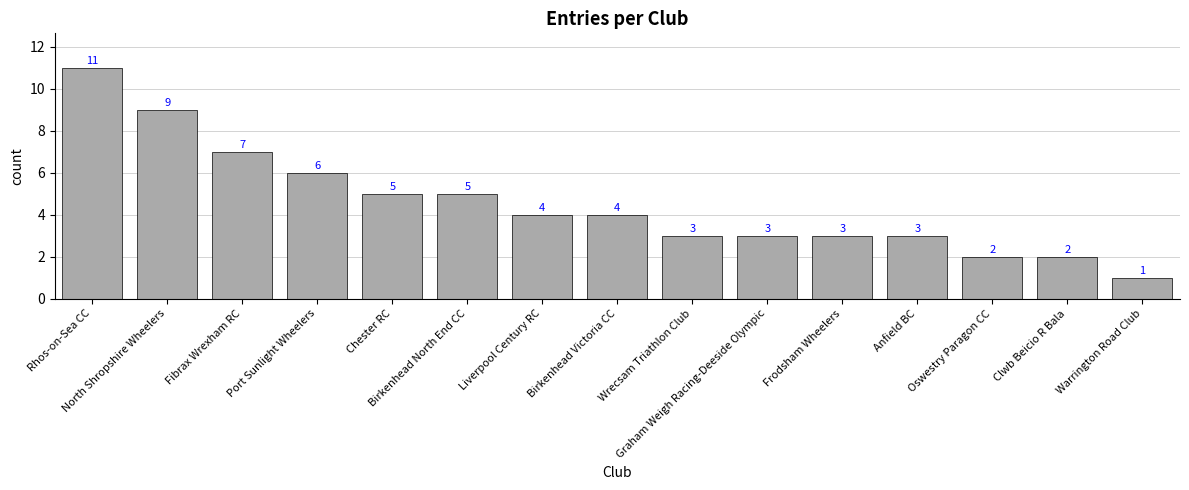

At which label does the data first exceed 4?

Rhos-on-Sea CC